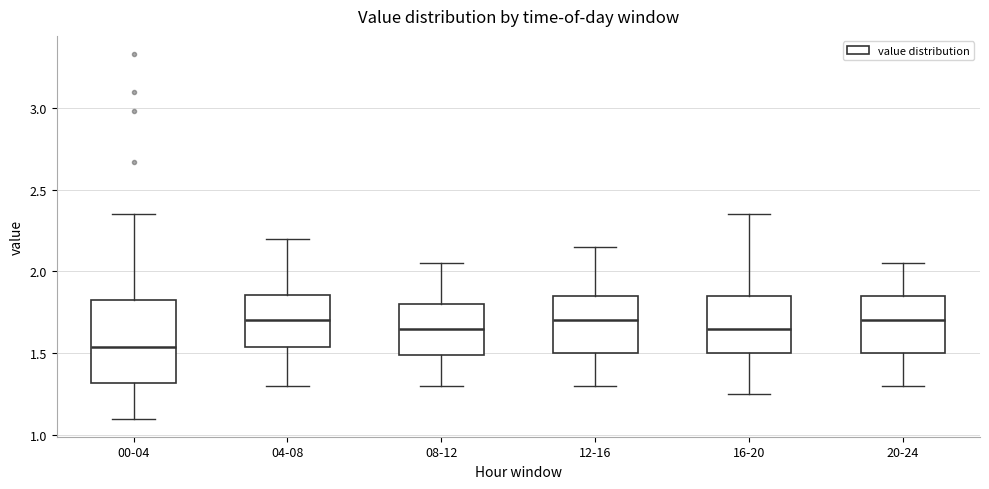

Reading left to right, read every box against the y-axis: the position of its median line, the range the box covers, and the ends of its whiskers. The values are not printed on the chart, so give them approximately, as read against the axis.

00-04: median 1.55, box 1.30 to 1.85, whiskers 1.10 to 2.35
04-08: median 1.70, box 1.55 to 1.85, whiskers 1.30 to 2.20
08-12: median 1.65, box 1.50 to 1.80, whiskers 1.30 to 2.05
12-16: median 1.70, box 1.50 to 1.85, whiskers 1.30 to 2.15
16-20: median 1.65, box 1.50 to 1.85, whiskers 1.25 to 2.35
20-24: median 1.70, box 1.50 to 1.85, whiskers 1.30 to 2.05